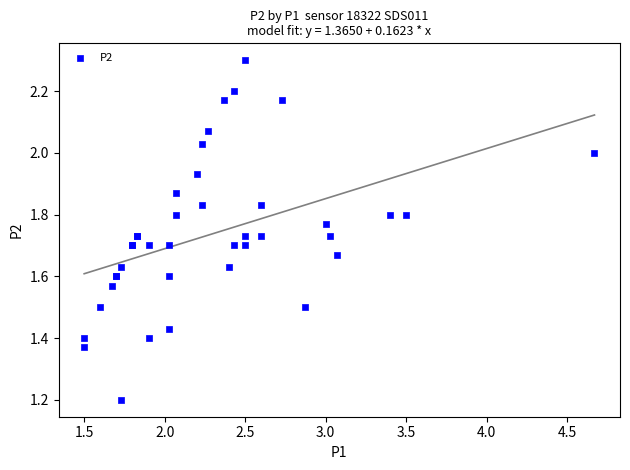

What Y value in the scatter plot is closest to 1?

1.2